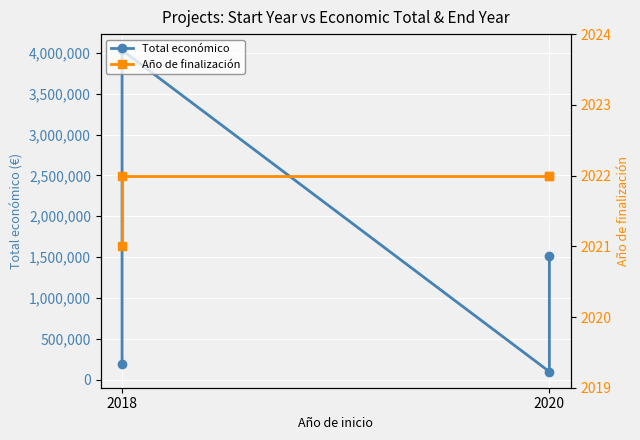

Is this an area chart (filled region under the line)?

No